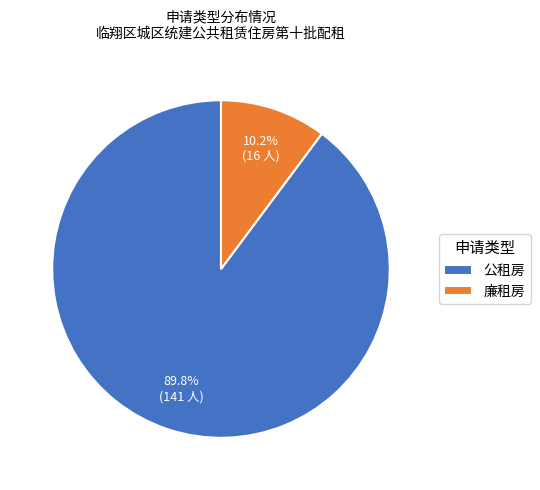

The 廉租房 slice represents 5% of the pie. True or false?

False